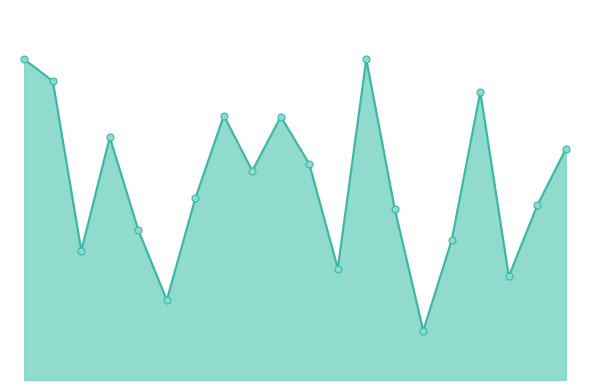

Does the chart have visible grid lines?

No